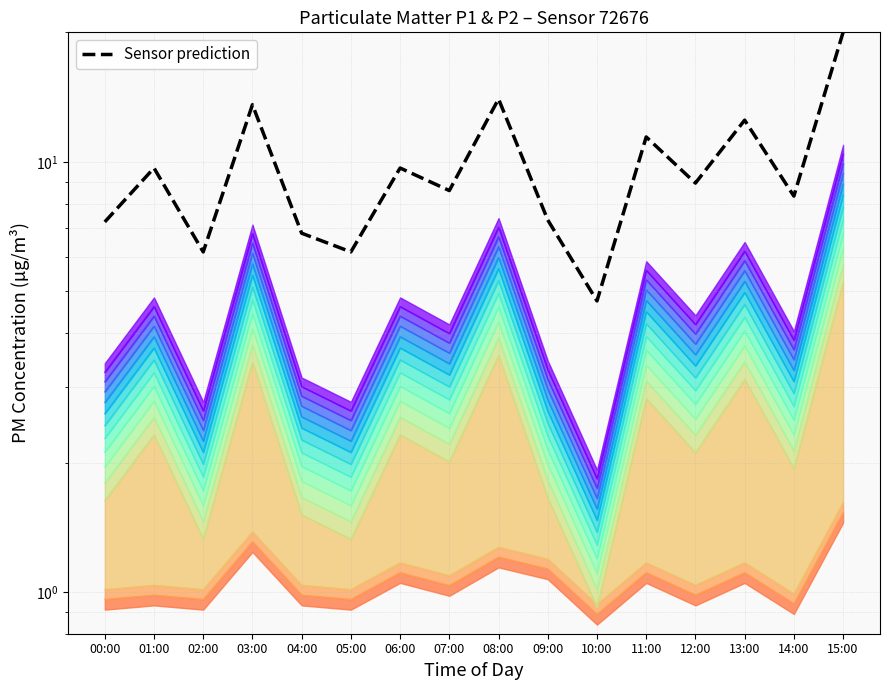

Reading left to right, list all the values displayed in this chart.

7.2	9.7	6.2	13.6	6.8	6.2	9.7	8.6	14.0	7.3	4.8	11.4	8.9	12.5	8.3	20.0